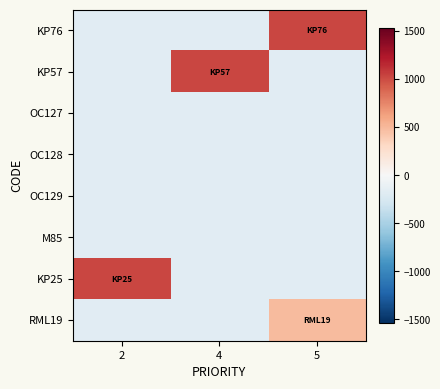

What is the difference between the highest and lowest values at 5?

1200.0